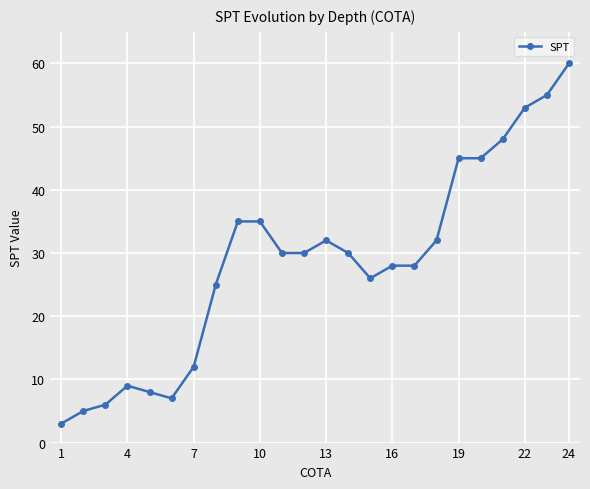

Reading left to right, list all the values displayed in this chart.

3	5	6	9	8	7	12	25	35	35	30	30	32	30	26	28	28	32	45	45	48	53	55	60